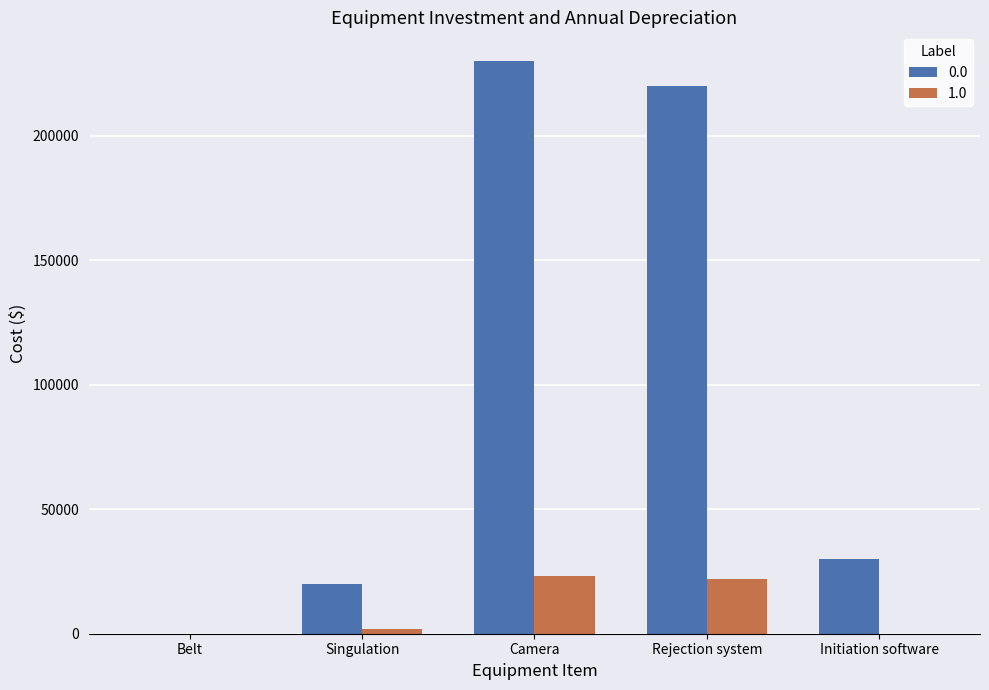

What is the maximum value for 0.0?

230000.0